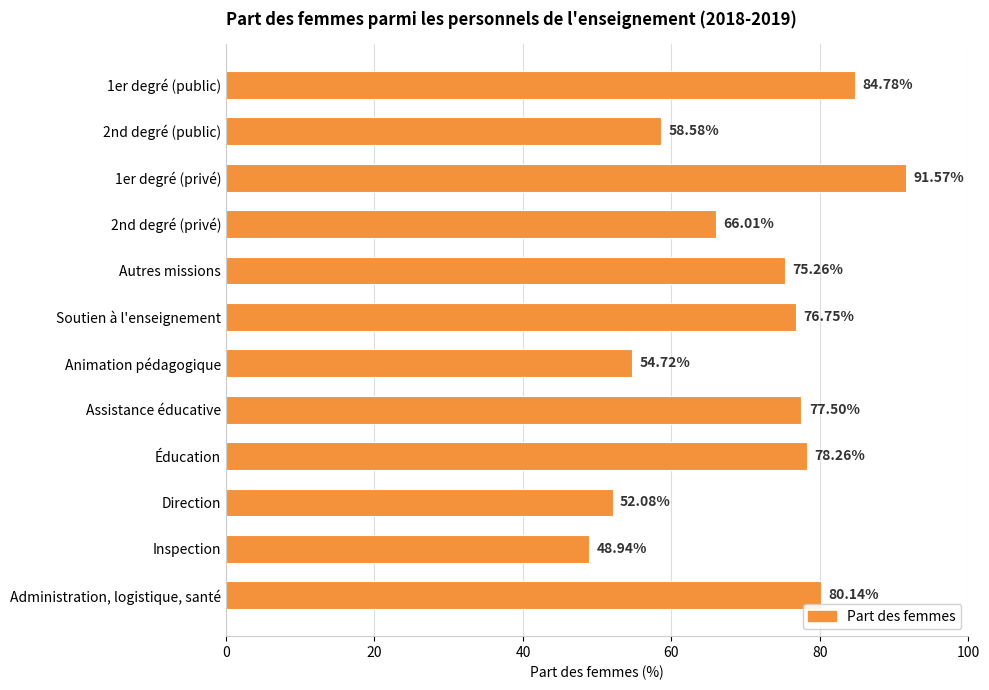

Approximately how many times larger is the value at 1er degré (privé) compared to Inspection?

1.9